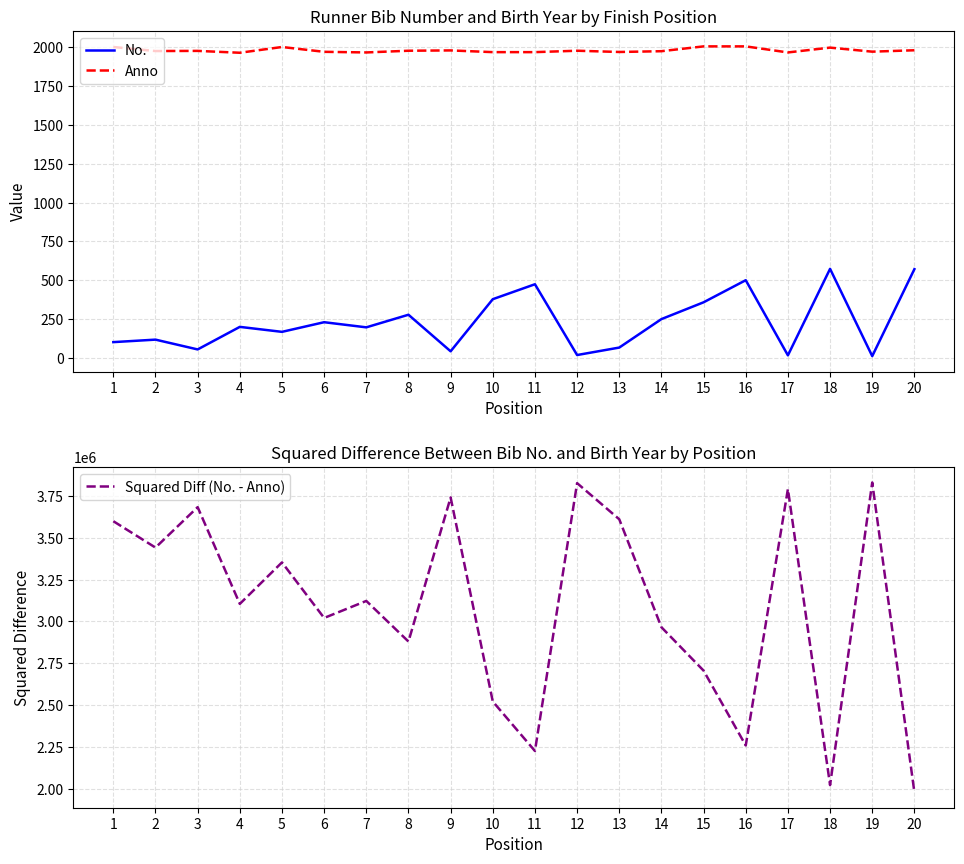

True or false: No. and Anno cross at least once.

False